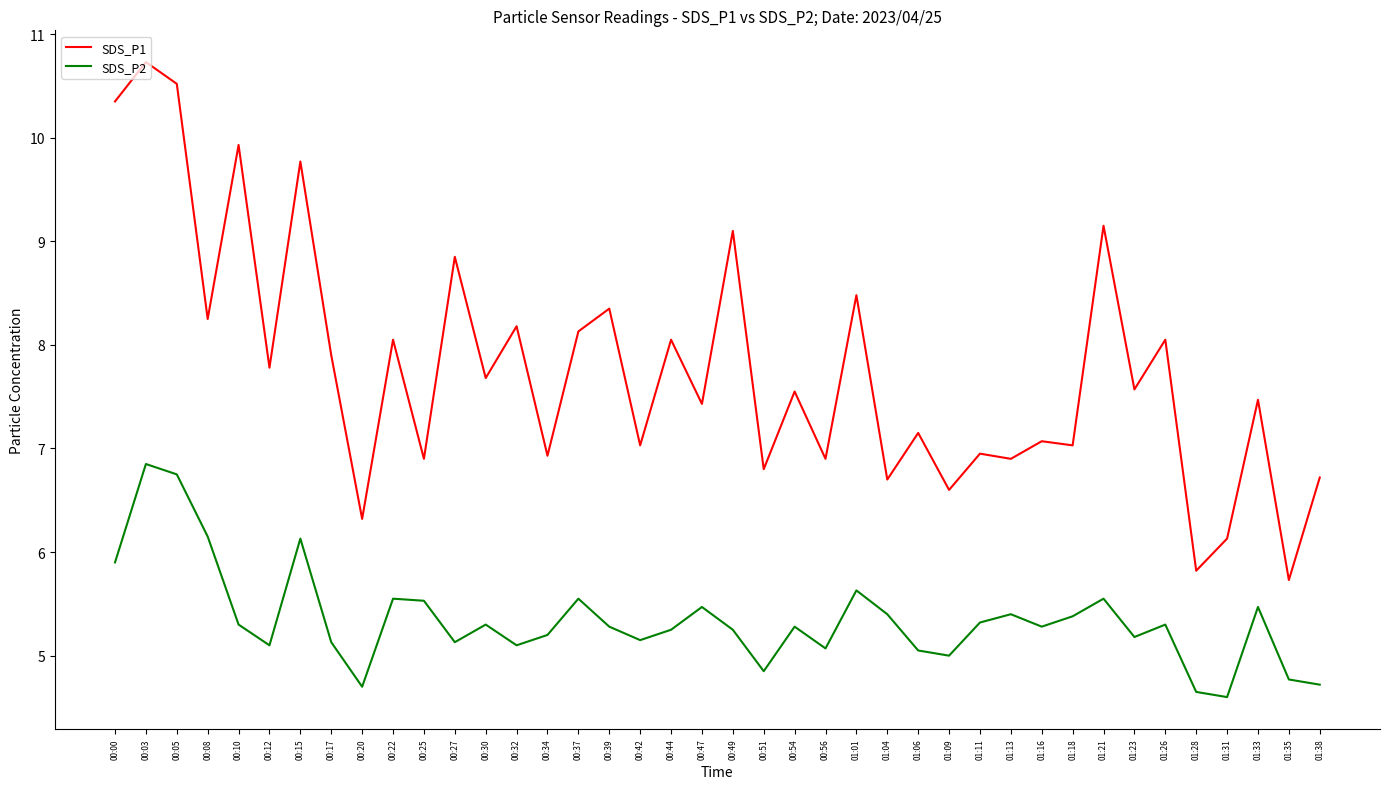

The value of SDS_P1 at 00:54 is 7.5. True or false?

True